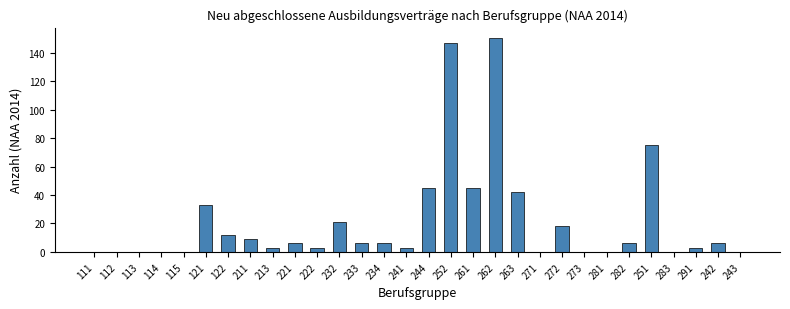

Where is the data nearest to the value 75?

251